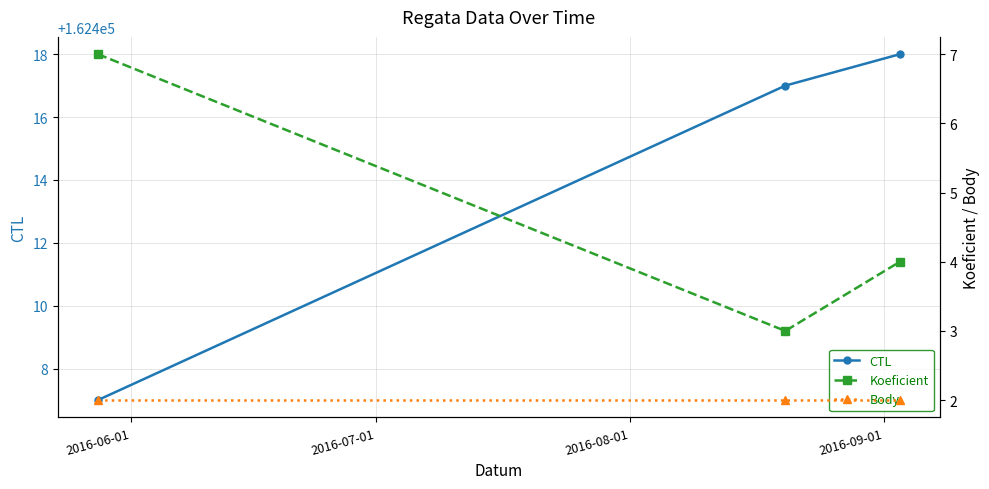

What is the minimum value shown in the chart?

2